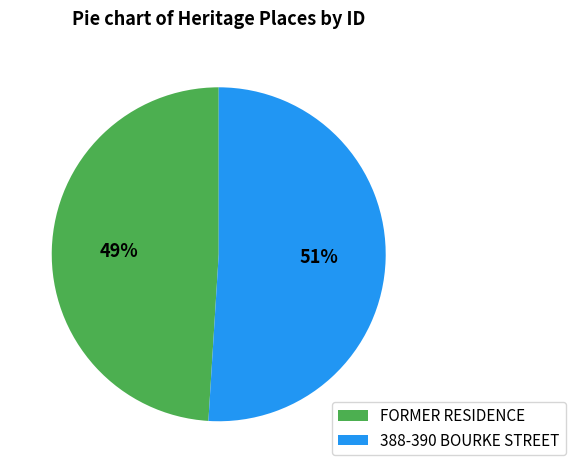

True or false: FORMER RESIDENCE accounts for 49% of the total.

True